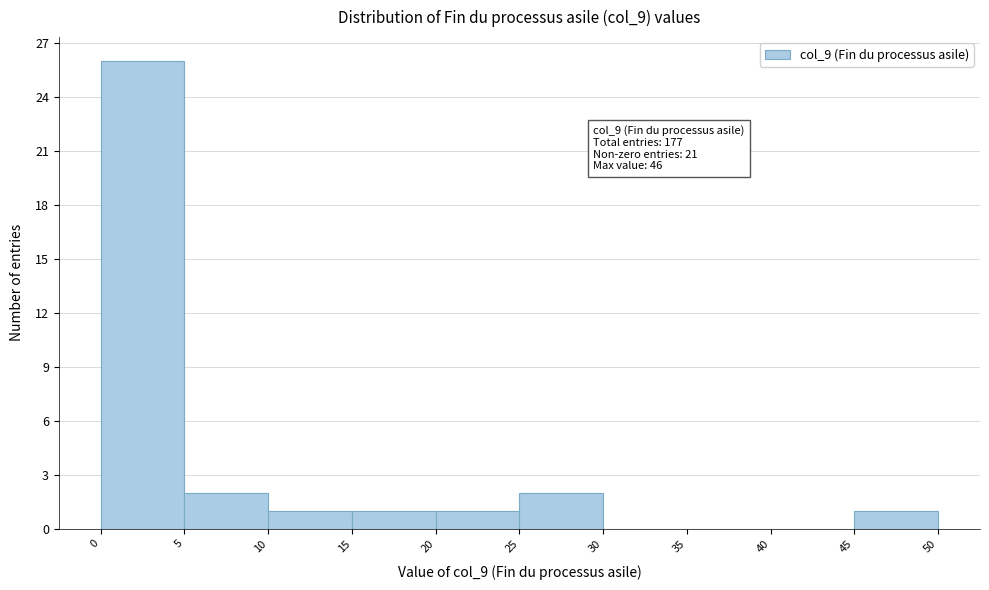

Over which range of the x-axis is the bar tallest?

0 to 5